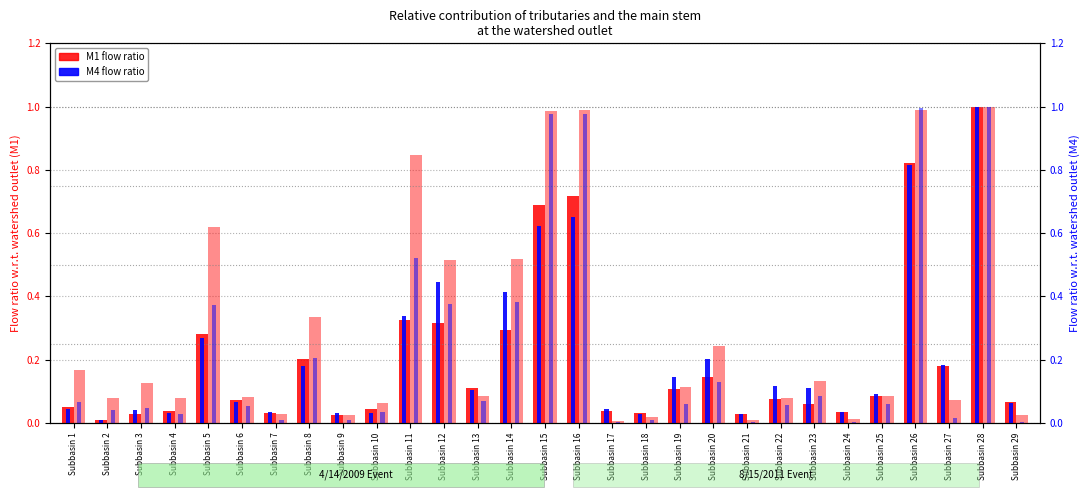

Does the chart contain any negative values?

No